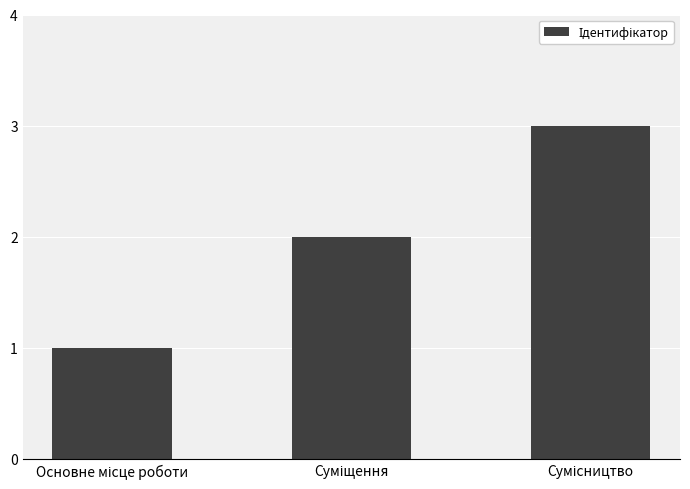

What is the sum of all values?

6